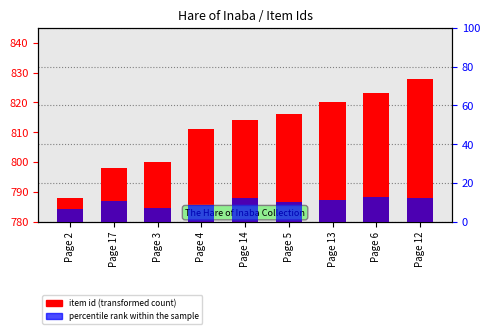

What is the label of the 9th bar from the left?

Page 12